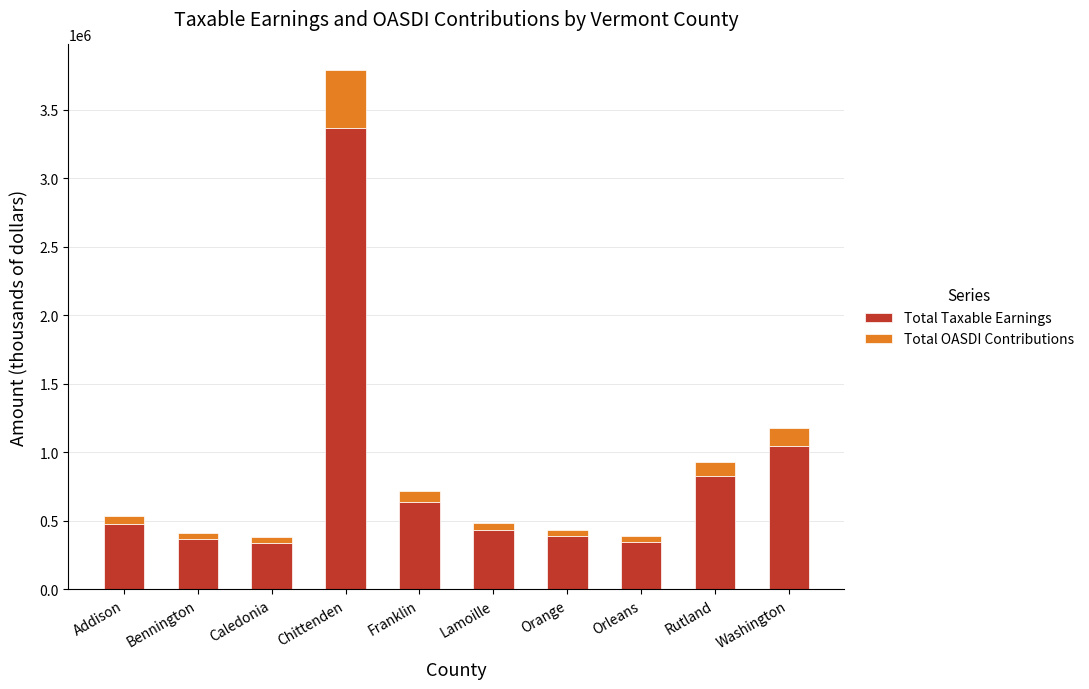

What is the maximum value for Total Taxable Earnings?

3368041